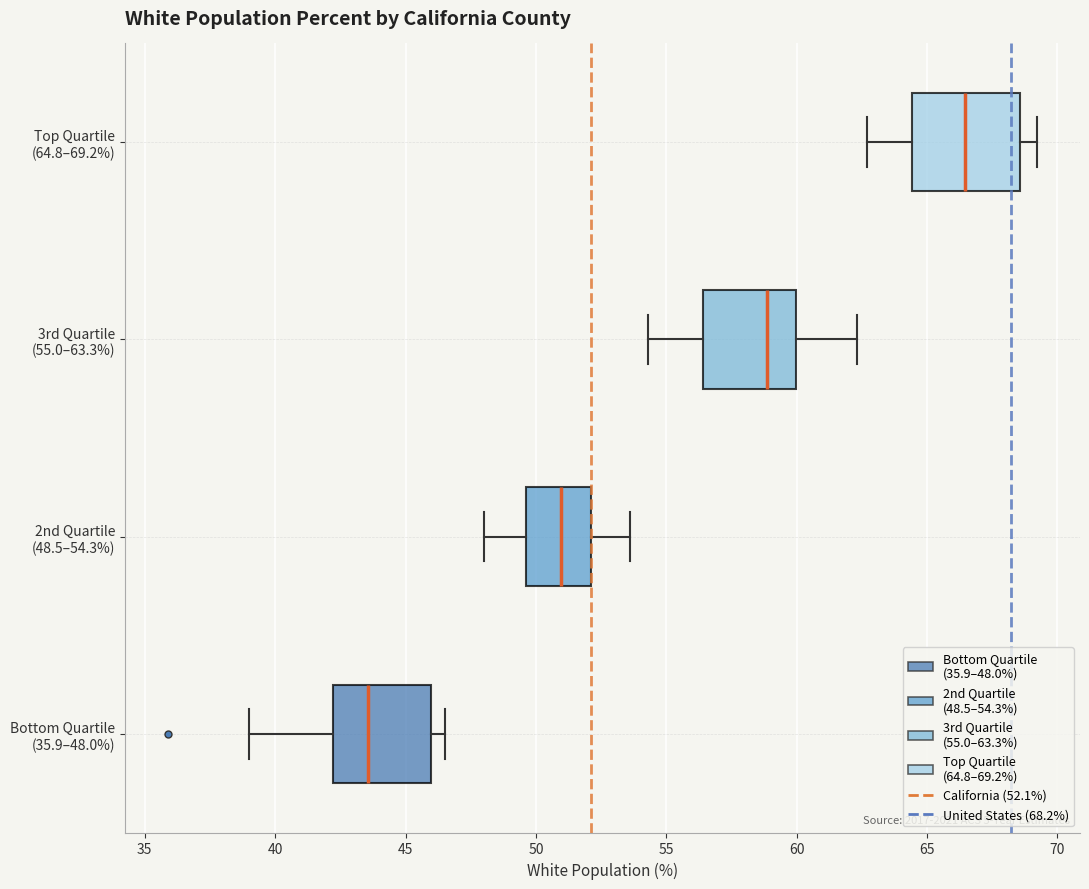

Reading bottom to top, transcribe this box plot: for each box, give where its median line is, the range the box spans, and where its two whiskers end, as read against the x-axis. The values are not printed on the chart, so give them approximately, as read against the axis.

Bottom Quartile (35.9–48.0%): median 43.5, box 42.0 to 46.0, whiskers 39.0 to 46.5
2nd Quartile (48.5–54.3%): median 51.0, box 49.5 to 52.0, whiskers 48.0 to 53.5
3rd Quartile (55.0–63.3%): median 59.0, box 56.5 to 60.0, whiskers 54.5 to 62.5
Top Quartile (64.8–69.2%): median 66.5, box 64.5 to 68.5, whiskers 62.5 to 69.0